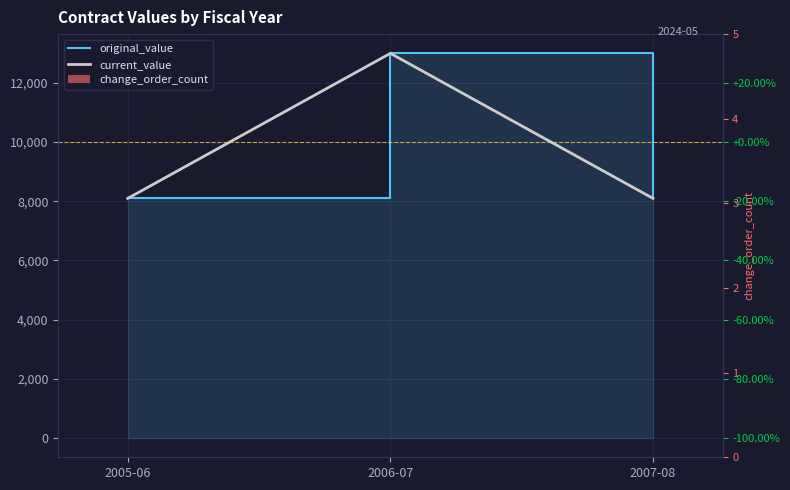

Rank the series by their maximum value, from lowest to highest.

change_order_count, original_value, current_value